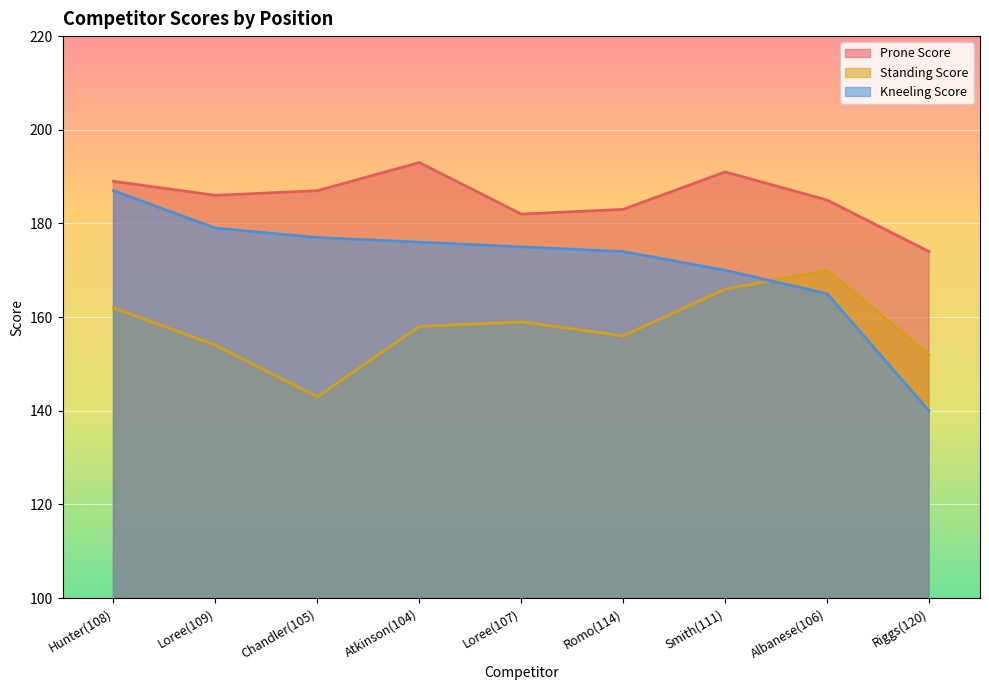

List the series in order of their peak value, lowest first.

Standing Score, Kneeling Score, Prone Score